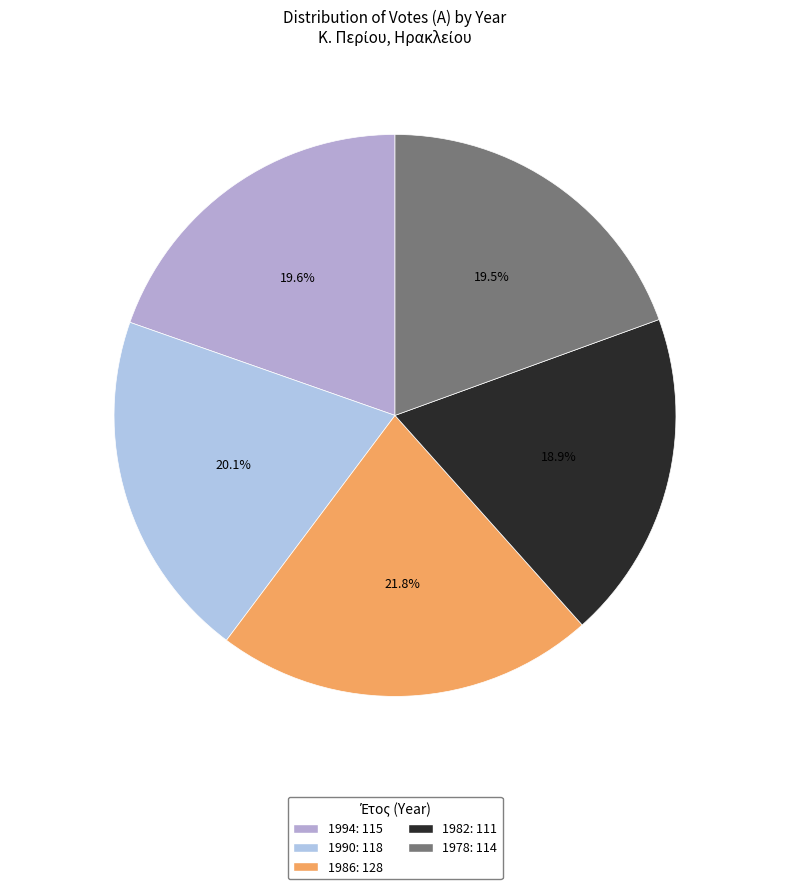

Which category has the biggest portion of the pie?

1986